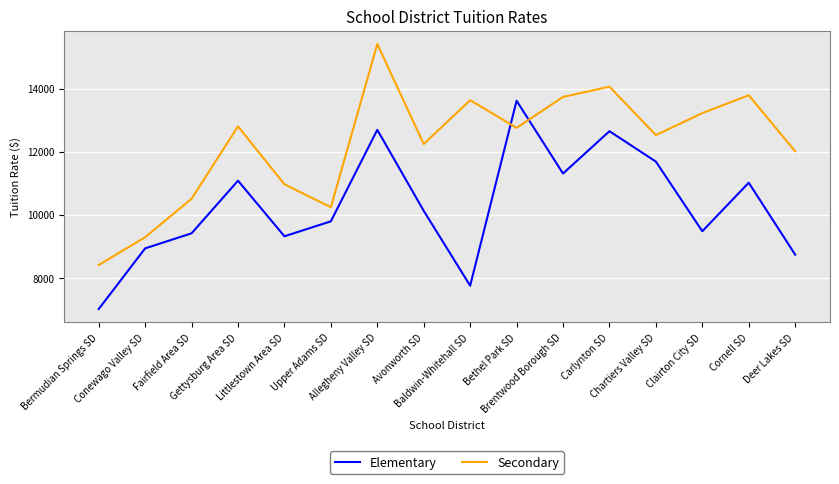

How many values in the Secondary series are below 12754?

8